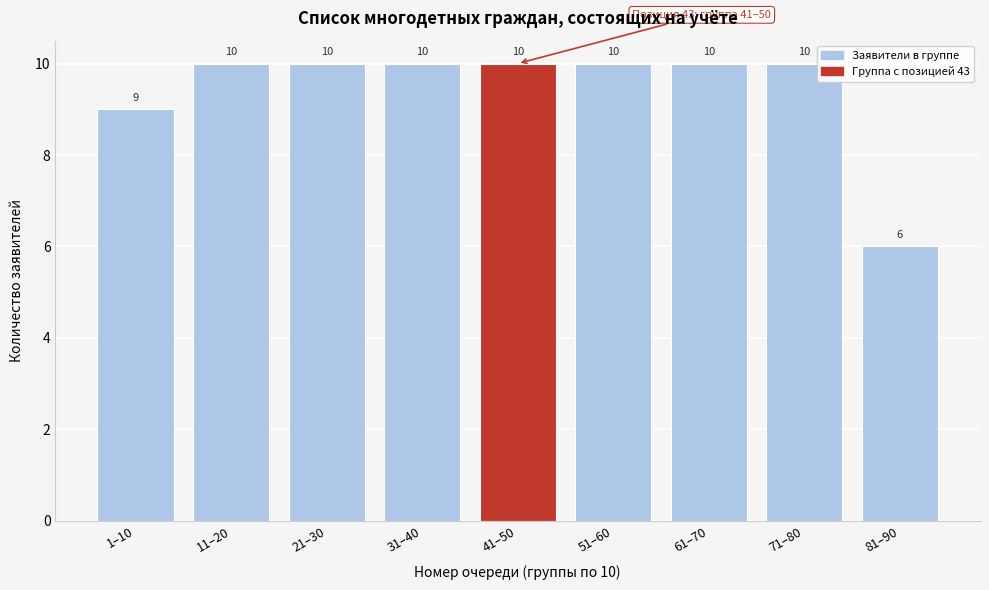

Reading left to right, list all the values displayed in this chart.

9	10	10	10	10	10	10	10	6